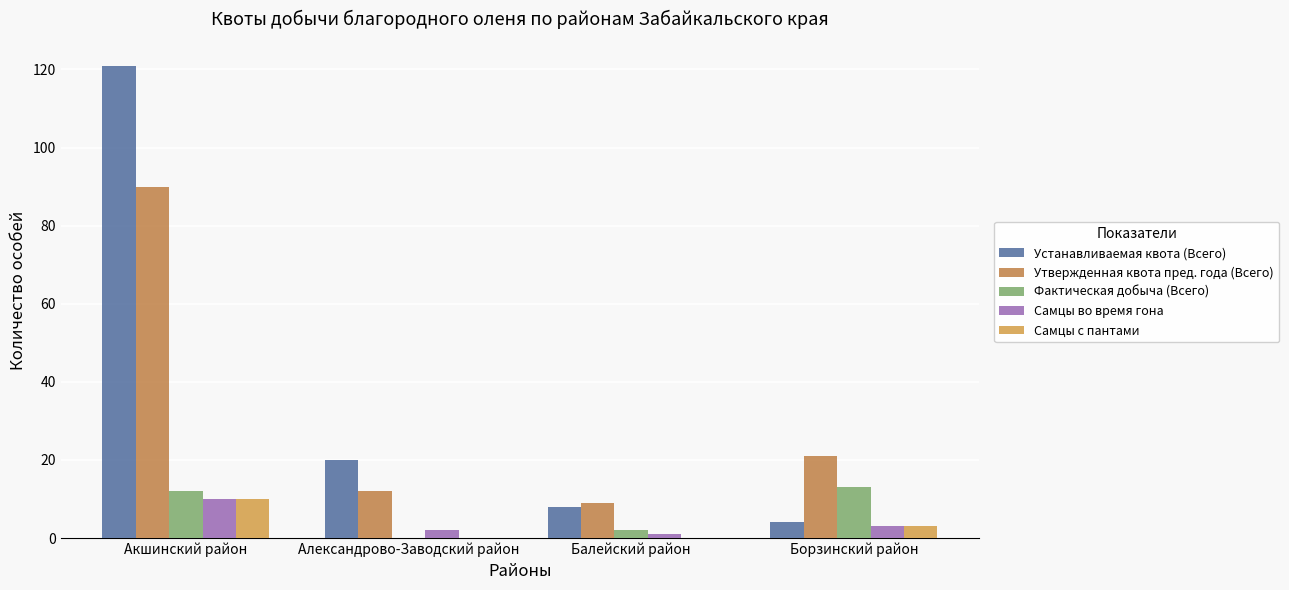

Reading left to right, list all the values displayed in this chart.

Устанавливаемая квота (Всего): 121	20	8	4
Утвержденная квота пред. года (Всего): 90	12	9	21
Фактическая добыча (Всего): 12	0	2	13
Самцы во время гона: 10	2	1	3
Самцы с пантами: 10	0	0	3